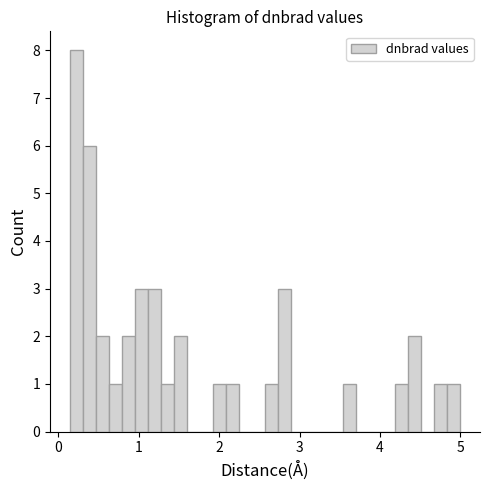

Around what value on the x-axis is the tallest bar? Give the approximate position of its centre, as read against the axis.

0.2